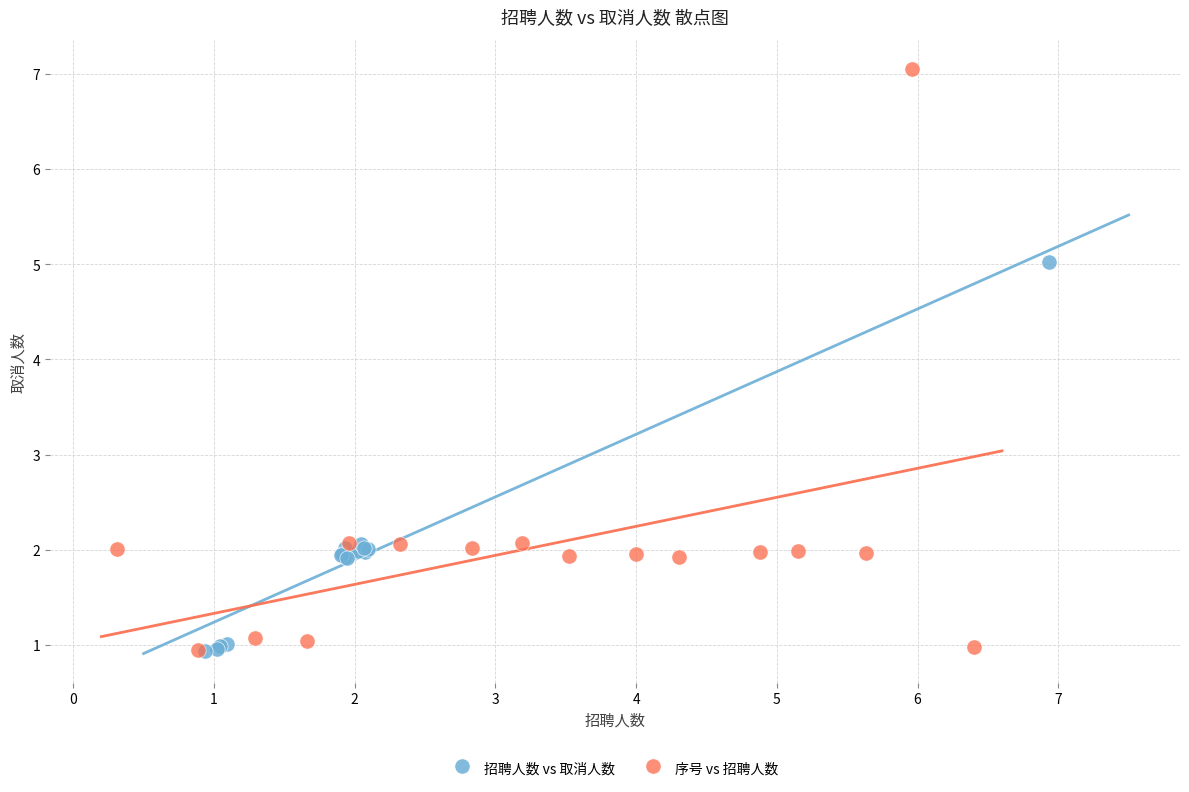

Which series contains the highest Y value?

序号 vs 招聘人数